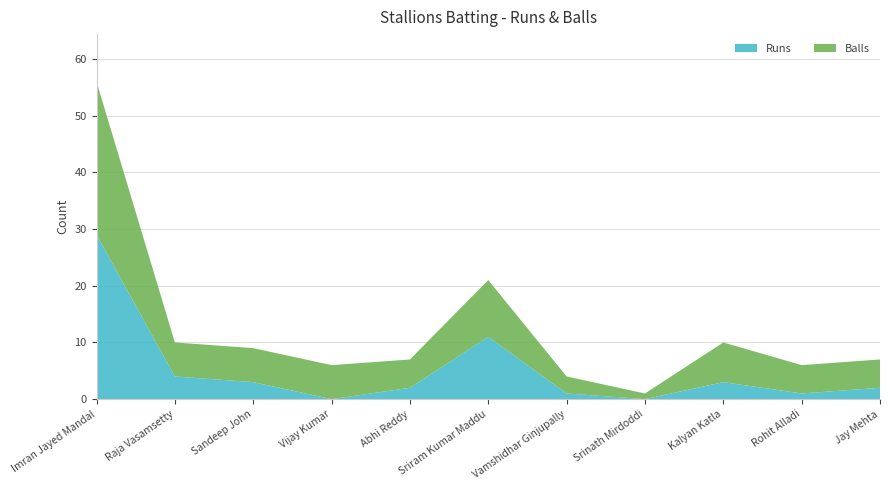

Reading left to right, what are all the values shown in this chart?

Runs: 29	4	3	0	2	11	1	0	3	1	2
Balls: 27	6	6	6	5	10	3	1	7	5	5